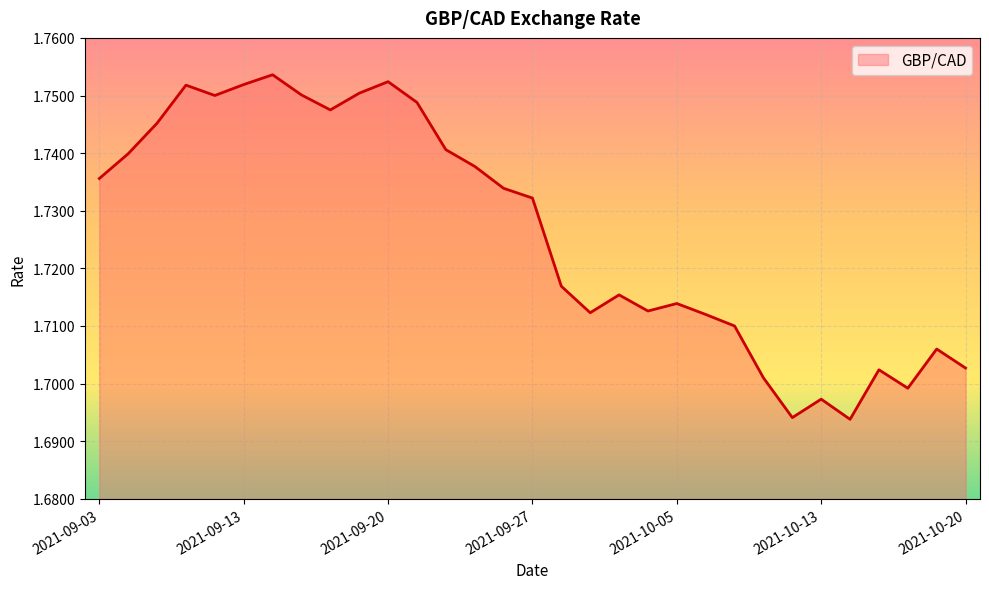

True or false: the data has more than 1 interior local peaks.

True